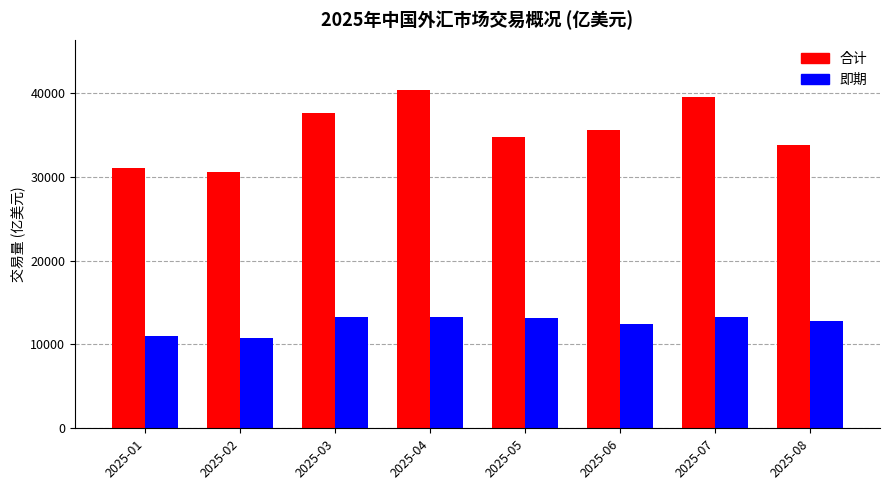

At which category is the sum across all series the highest?

2025-04